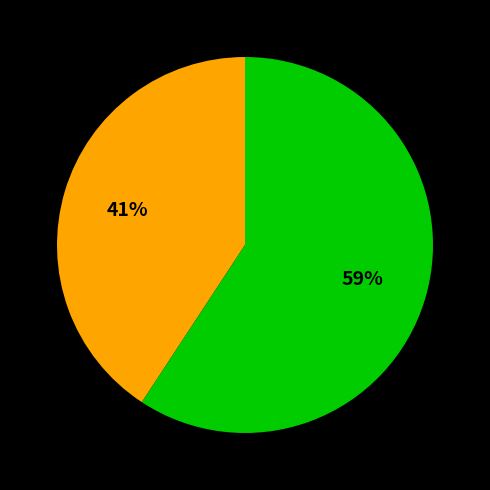

To the nearest percent, what is the average slice percentage?

50%